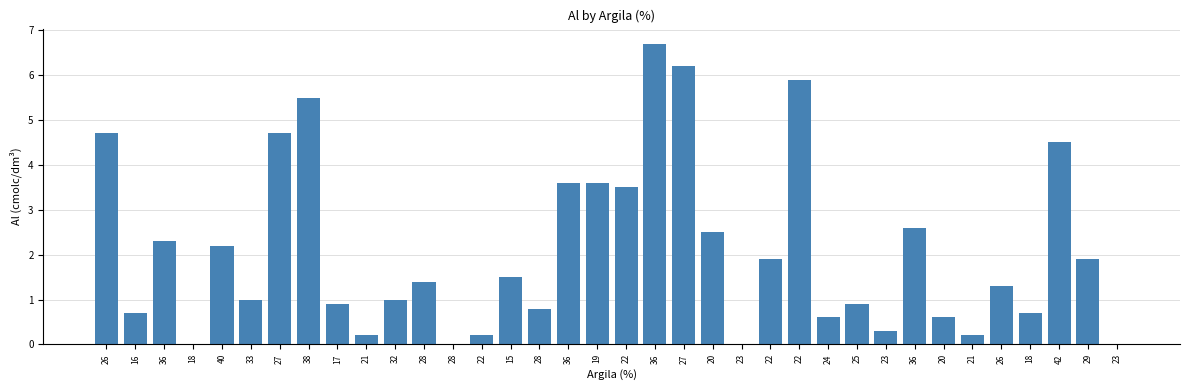

What is the label of the 4th bar from the left?

18